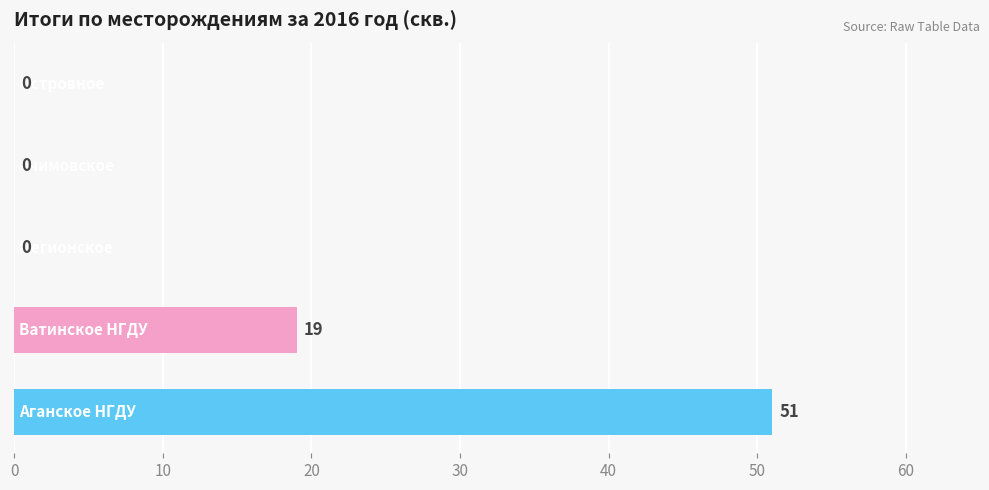

What is the average value?

14